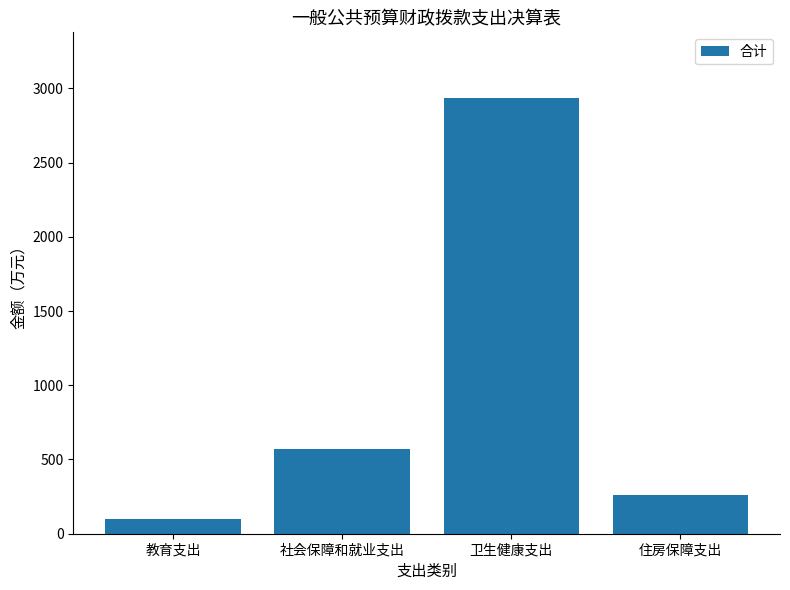

Between 社会保障和就业支出 and 卫生健康支出, which is larger?

卫生健康支出